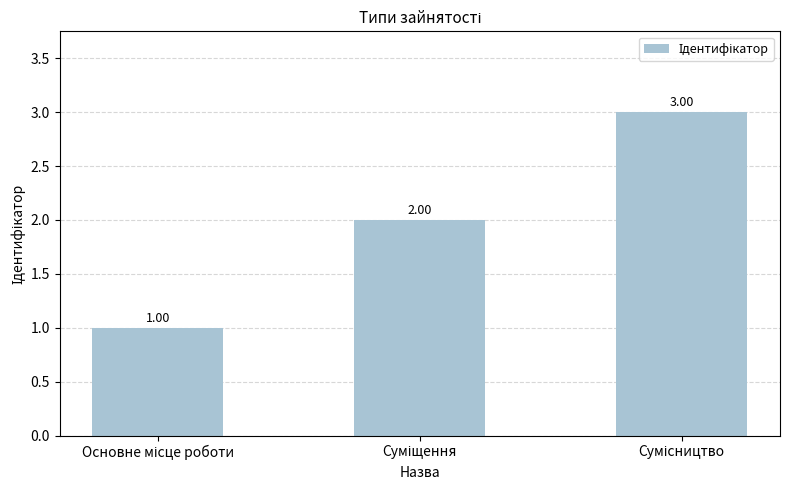

List the labels in order of value, largest first.

Сумісництво, Суміщення, Основне місце роботи